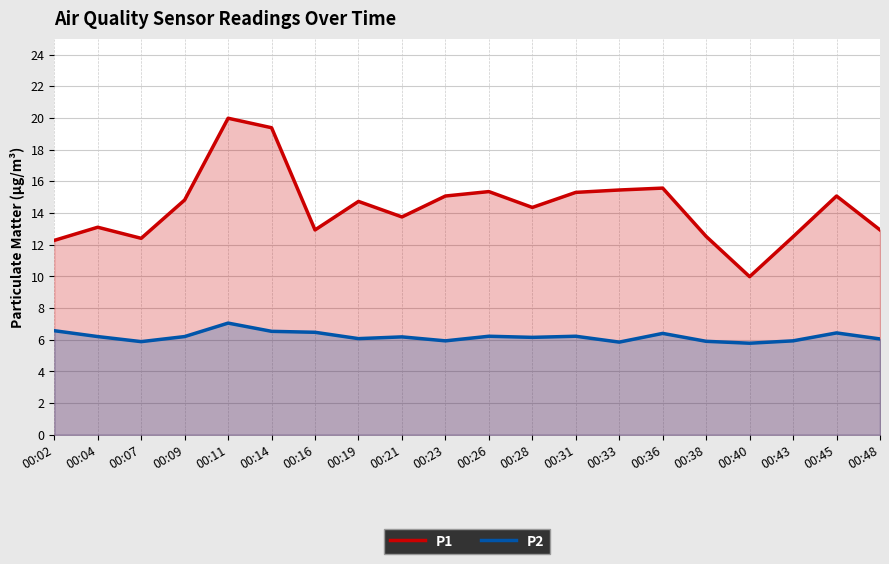

Which series has the widest spread of values?

P1